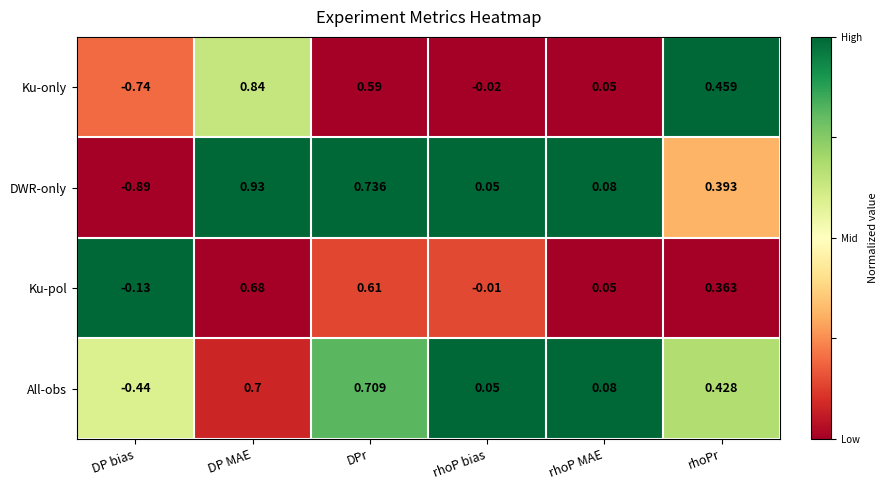

Which series has the largest total across all categories?

Ku-pol